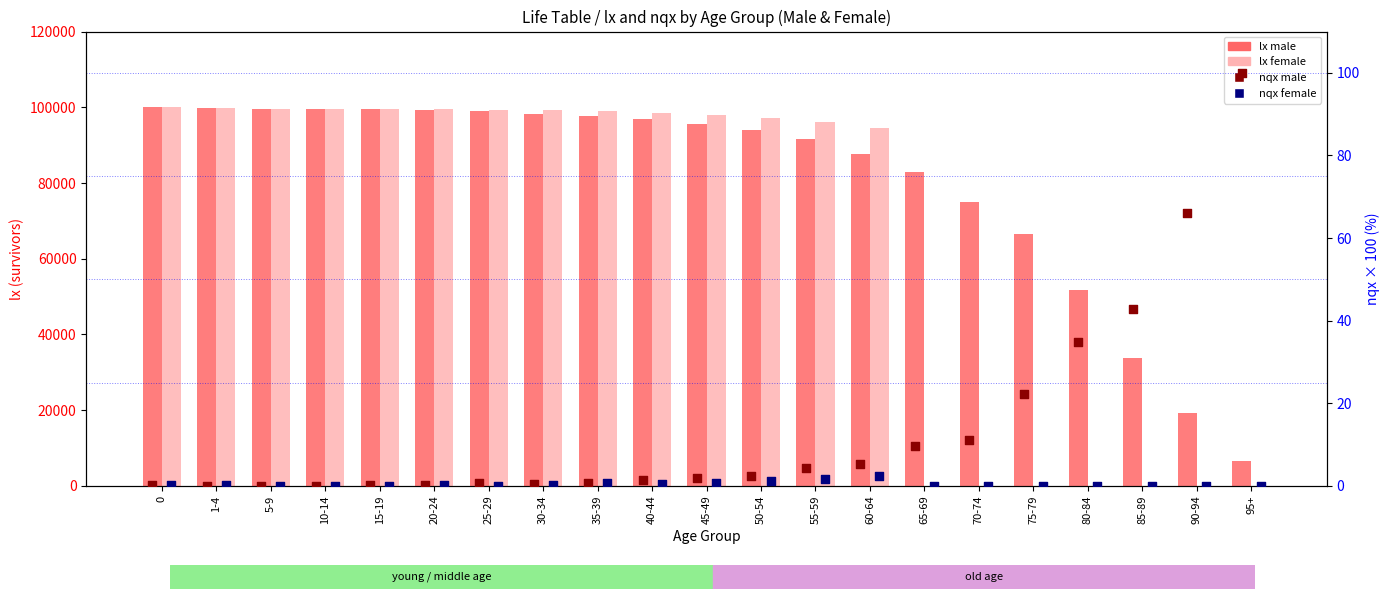

Which series has the largest total across all categories?

lx male